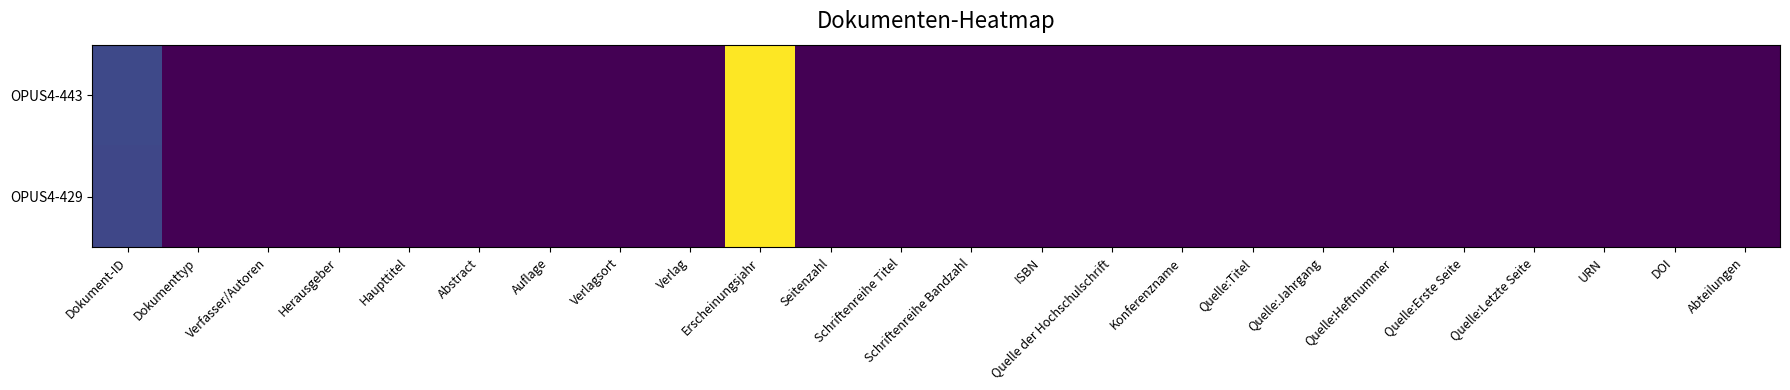

Reading left to right, list all the values displayed in this chart.

OPUS4-443: Dokument-ID=443	Dokumenttyp=1	Verfasser/Autoren=3	Herausgeber=0	Haupttitel=1	Abstract=1	Auflage=0	Verlagsort=0	Verlag=0	Erscheinungsjahr=1997	Seitenzahl=0	Schriftenreihe Titel=0	Schriftenreihe Bandzahl=0	ISBN=0	Quelle der Hochschulschrift=0	Konferenzname=0	Quelle:Titel=0	Quelle:Jahrgang=0	Quelle:Heftnummer=0	Quelle:Erste Seite=0	Quelle:Letzte Seite=0	URN=1	DOI=1	Abteilungen=1
OPUS4-429: Dokument-ID=429	Dokumenttyp=1	Verfasser/Autoren=3	Herausgeber=0	Haupttitel=1	Abstract=1	Auflage=0	Verlagsort=0	Verlag=0	Erscheinungsjahr=1997	Seitenzahl=0	Schriftenreihe Titel=0	Schriftenreihe Bandzahl=0	ISBN=0	Quelle der Hochschulschrift=0	Konferenzname=0	Quelle:Titel=0	Quelle:Jahrgang=0	Quelle:Heftnummer=0	Quelle:Erste Seite=0	Quelle:Letzte Seite=0	URN=1	DOI=1	Abteilungen=1